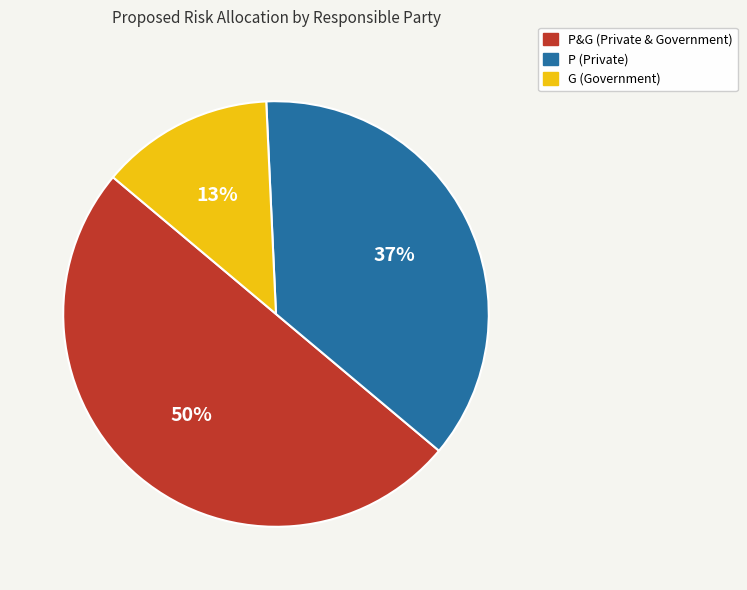

Does G (Government) represent more than half of the total?

No